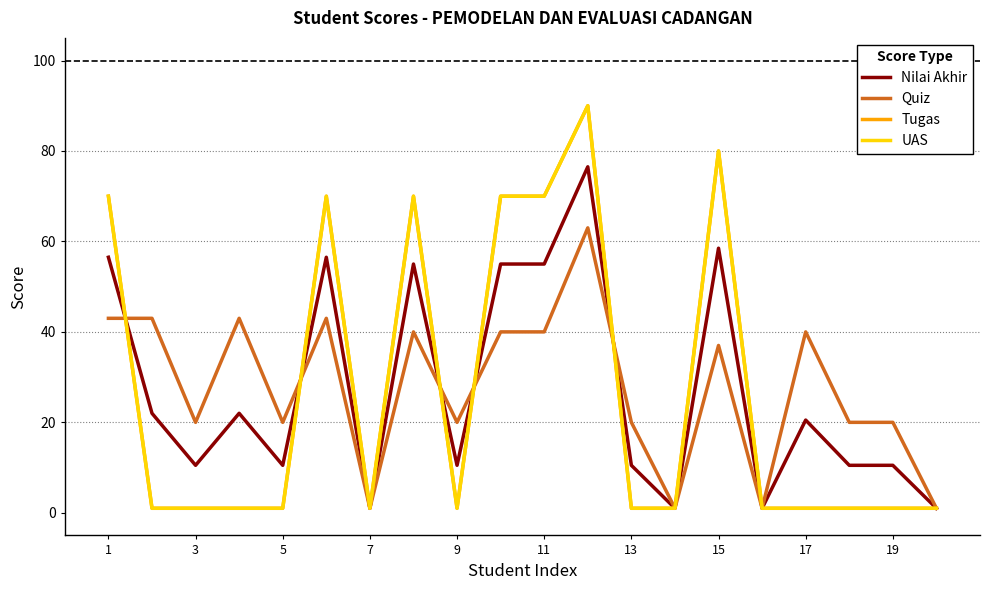

What is the lowest value of the Quiz series?

1.0